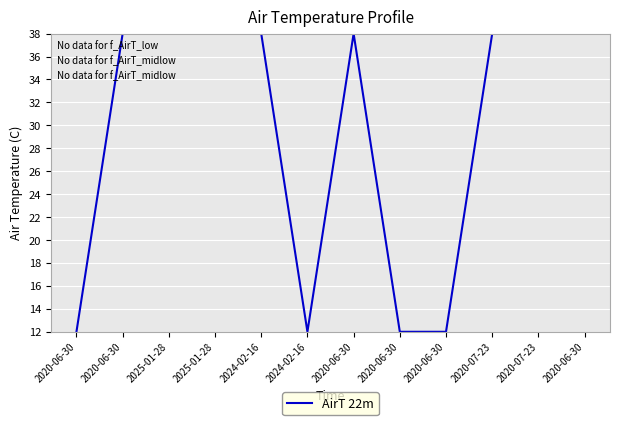

Does the chart display data point markers on the line(s)?

No